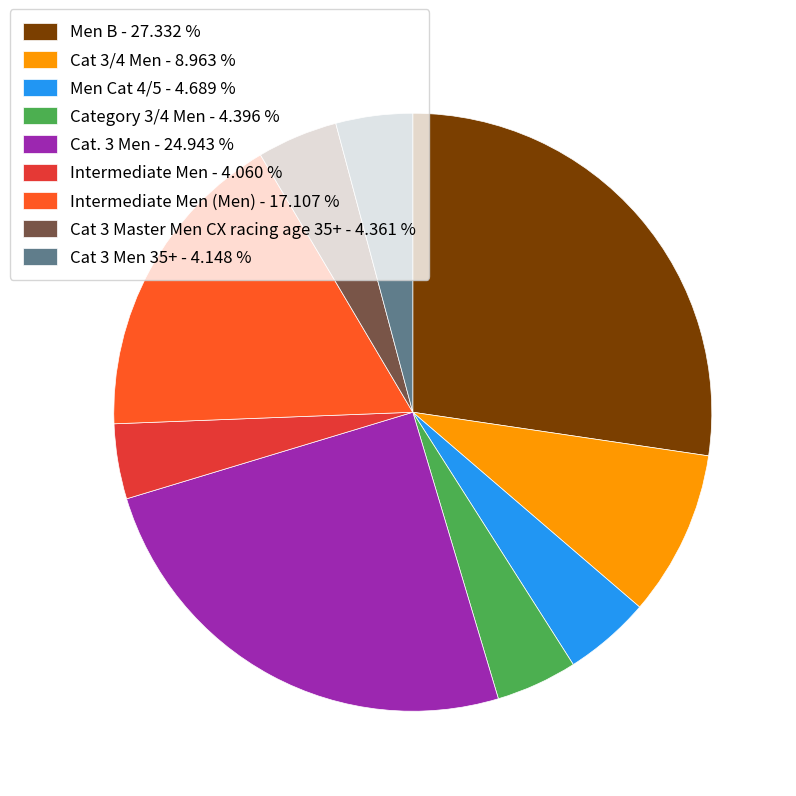

Is there any slice that represents more than half of the pie?

No